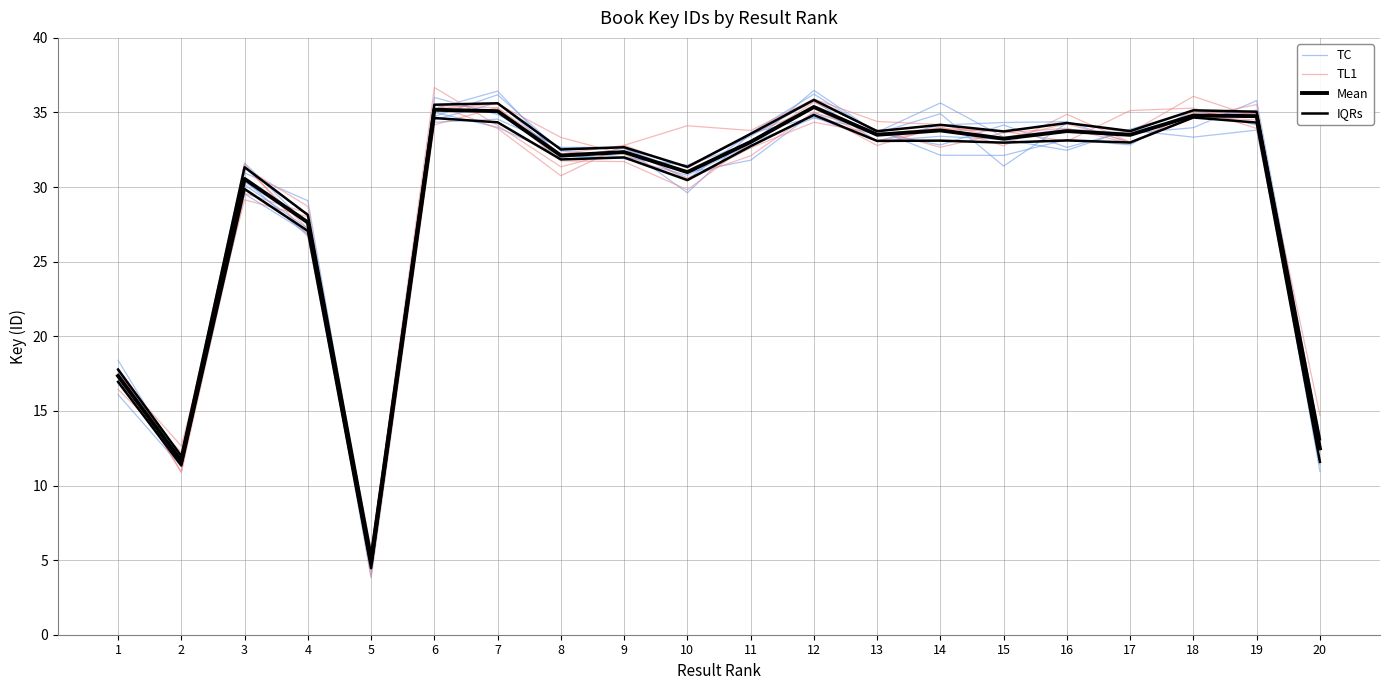

True or false: Mean has more than 2 points higher than both neighbors.

True